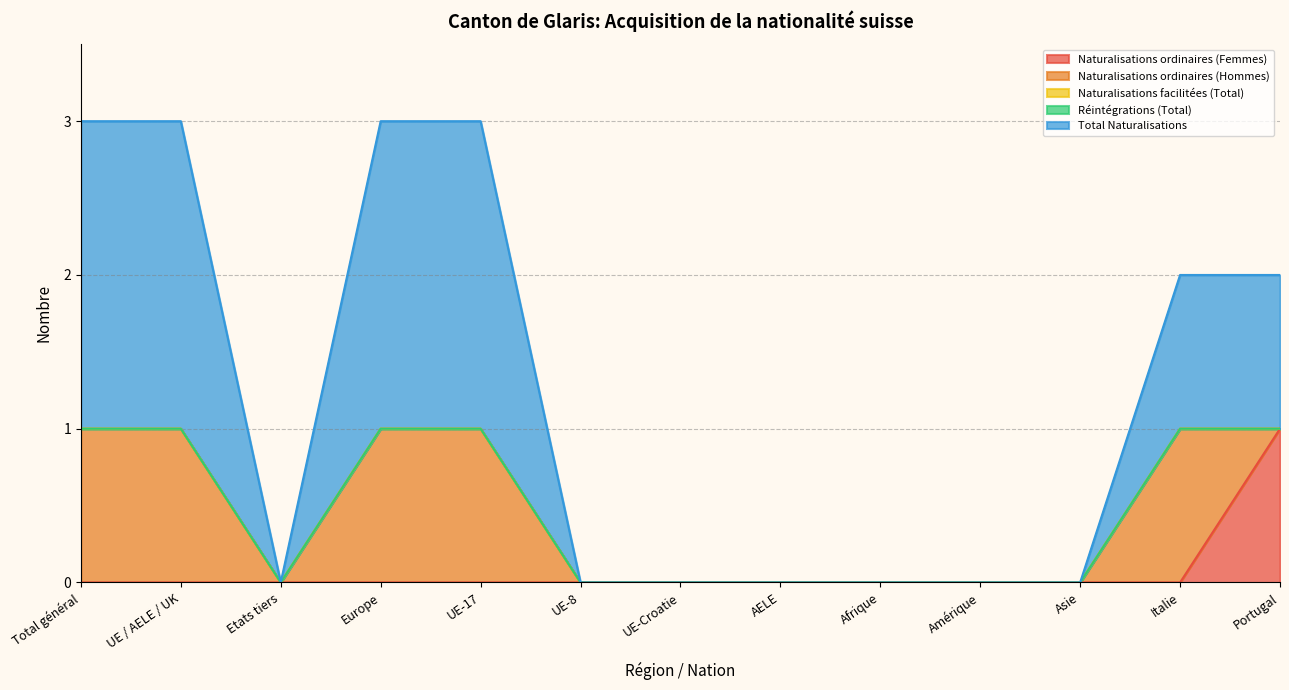

How many lines are shown in the chart?

5